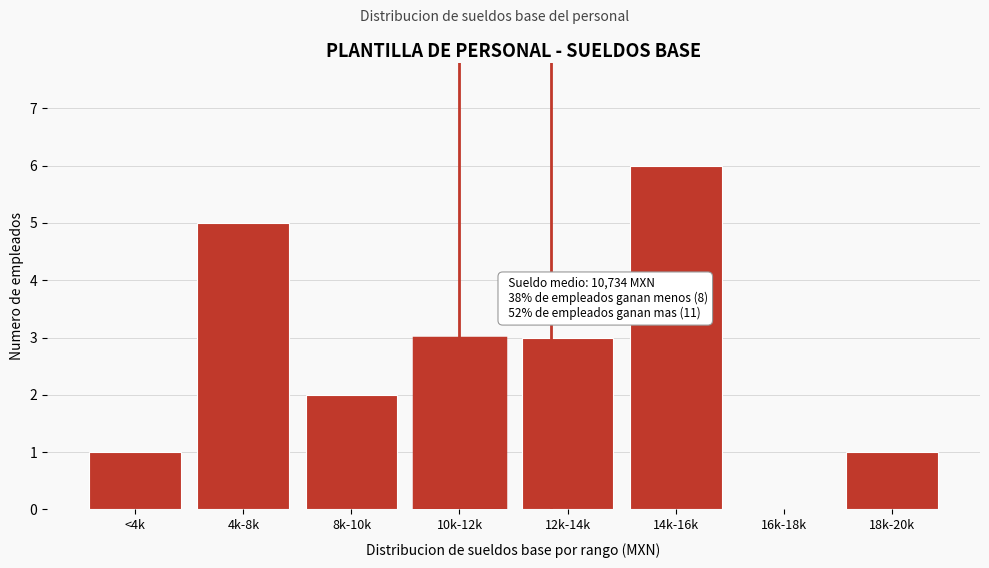

Reading left to right, transcribe all the data shown in this chart.

<4k=1	4k-8k=5	8k-10k=2	10k-12k=3	12k-14k=3	14k-16k=6	16k-18k=0	18k-20k=1